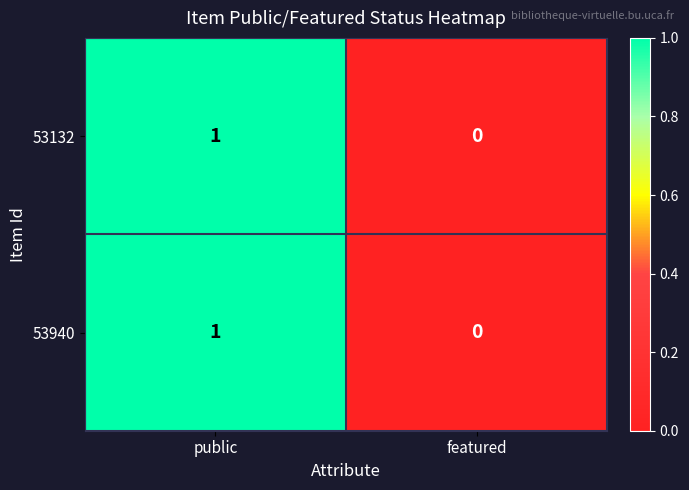

Which category has the highest value across all series?

public